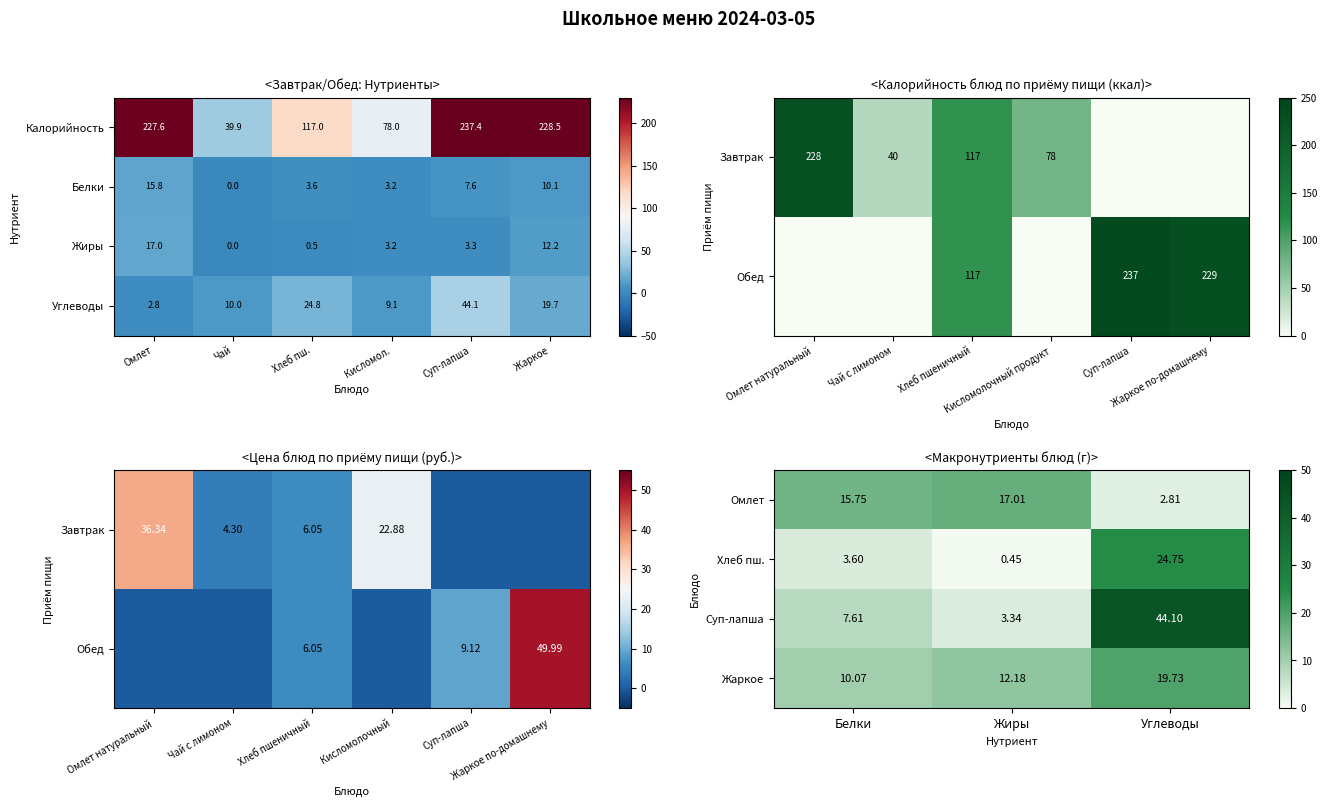

Read the Калорийность value at Хлеб пш..

117.0